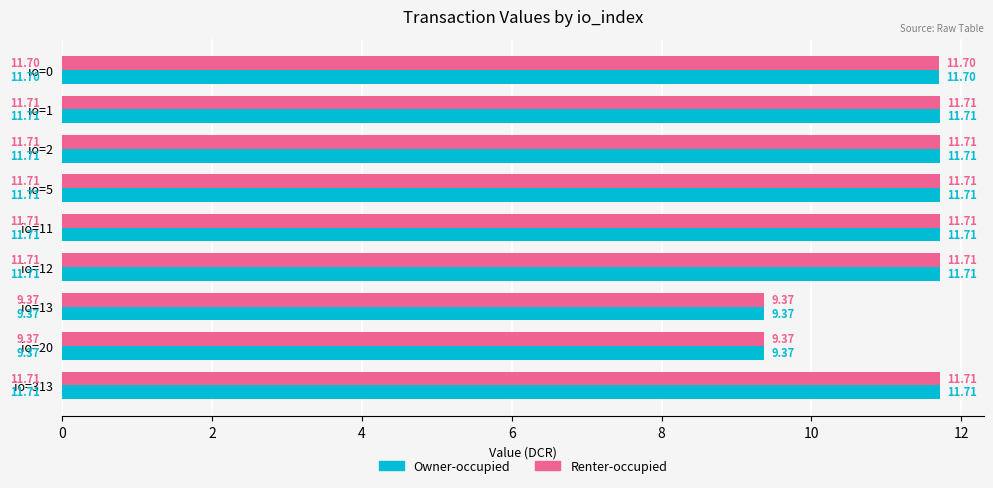

Is the value of Owner-occupied at io=12 greater than the value of Renter-occupied at io=20?

Yes